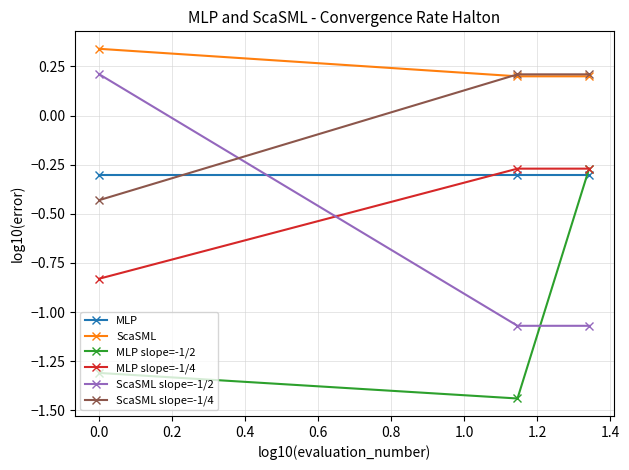

Which series has the largest range (max minus min)?

ScaSML slope=-1/2